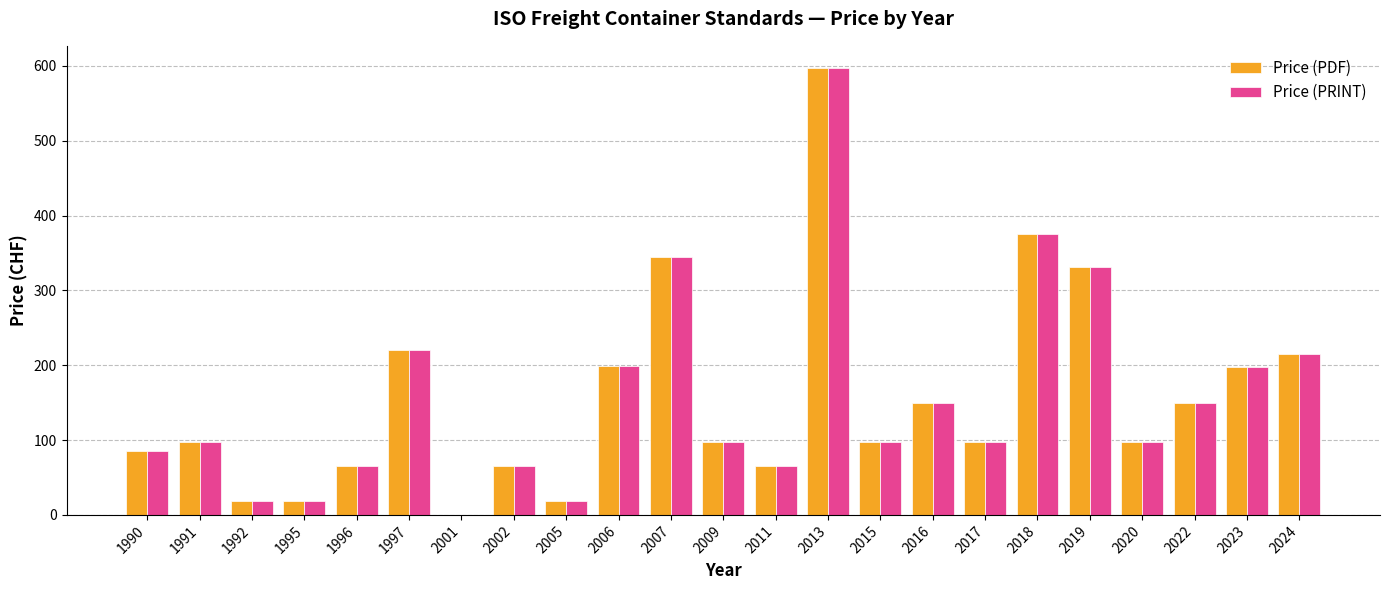

What is the maximum value for Price (PDF)?

597